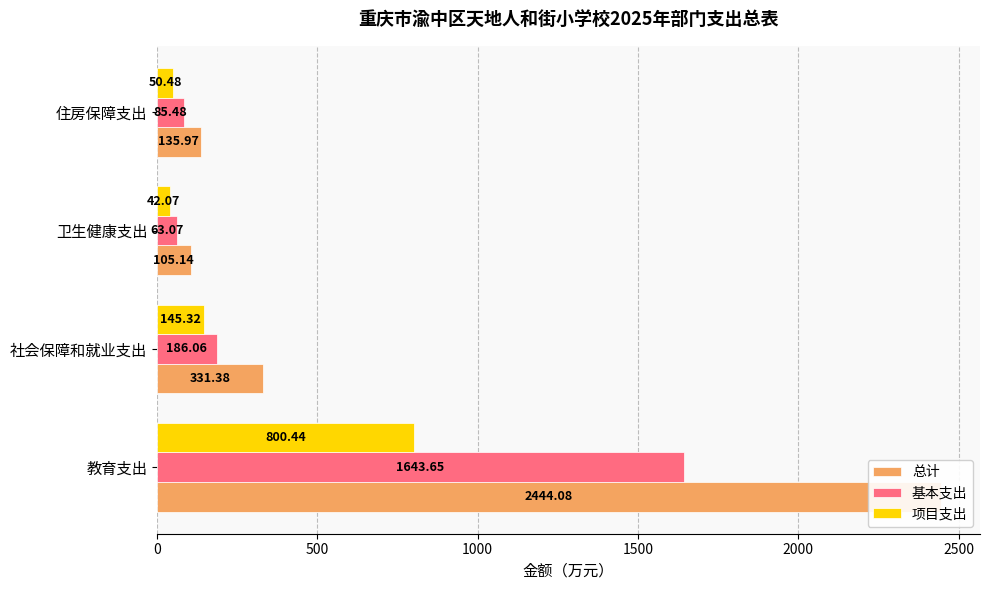

Rank the series at 住房保障支出 from highest to lowest value.

总计, 基本支出, 项目支出